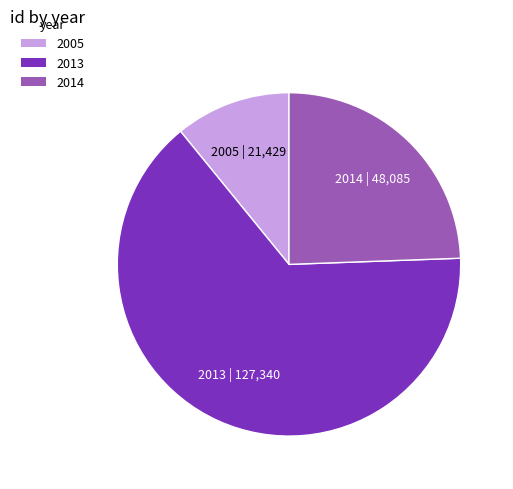

Is there a majority slice in this chart?

Yes